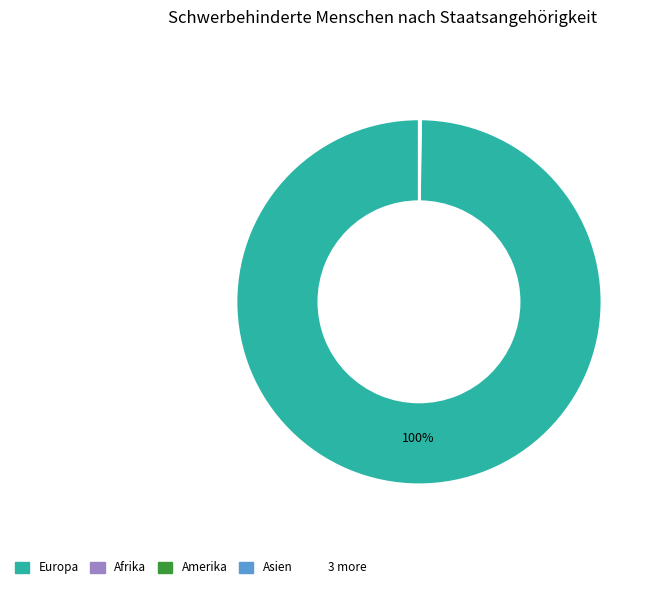

To the nearest percent, what is the average slice percentage?

14%